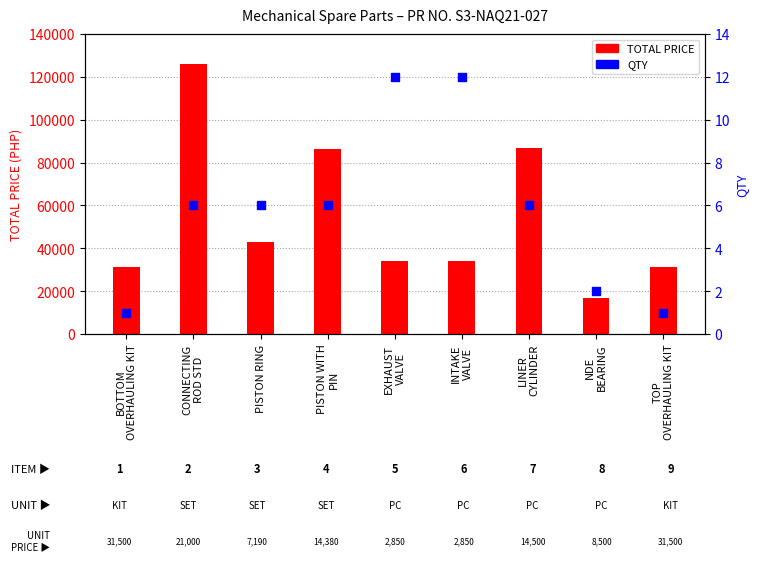

At which category is the sum across all series the highest?

CONNECTING
ROD STD